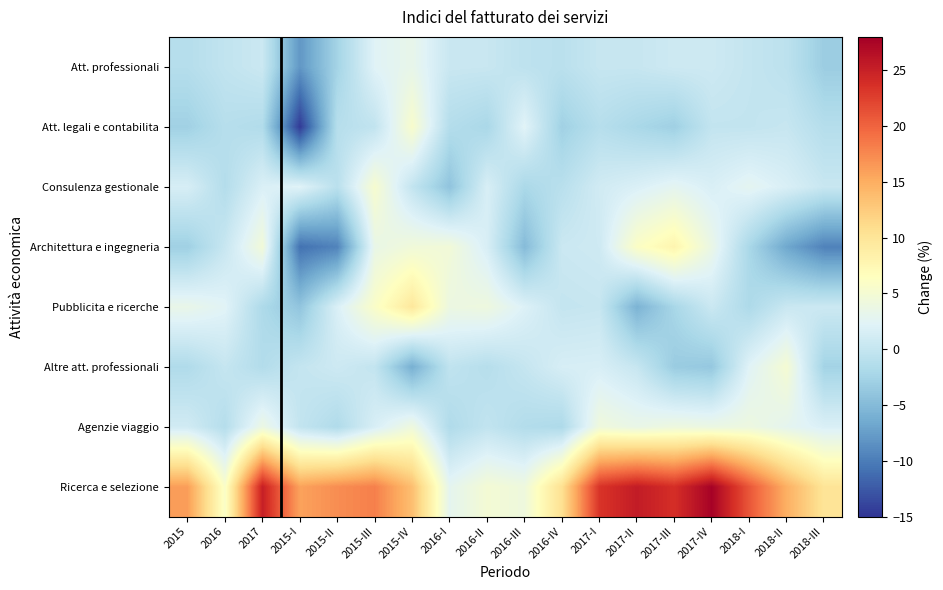

Reading right to left, extract all data points from this chart.

Att. professionali: 2018-III=-3.2	2018-II=-0.6	2018-I=0.0	2017-IV=0.7	2017-III=0.7	2017-II=0.2	2017-I=0.2	2016-IV=-0.8	2016-III=-0.5	2016-II=0.3	2016-I=0.4	2015-IV=3.3	2015-III=2.3	2015-II=-2.5	2015-I=-8.0	2017=0.5	2016=-0.2	2015=-1.2
Att. legali e contabilita: 2018-III=-1.2	2018-II=0.2	2018-I=-0.1	2017-IV=-0.1	2017-III=-2.9	2017-II=-2.1	2017-I=-1.1	2016-IV=-2.8	2016-III=2.4	2016-II=-2.1	2016-I=-1.3	2015-IV=5.5	2015-III=-0.2	2015-II=-1.1	2015-I=-14.6	2017=-1.5	2016=-1.1	2015=-2.8
Consulenza gestionale: 2018-III=0.3	2018-II=1.7	2018-I=2.8	2017-IV=1.7	2017-III=2.8	2017-II=1.8	2017-I=1.0	2016-IV=-0.9	2016-III=-2.0	2016-II=1.6	2016-I=-4.1	2015-IV=-0.1	2015-III=5.3	2015-II=-0.8	2015-I=2.3	2017=1.8	2016=-1.3	2015=1.5
Architettura e ingegneria: 2018-III=-9.6	2018-II=-6.7	2018-I=-2.1	2017-IV=3.6	2017-III=7.9	2017-II=6.0	2017-I=0.8	2016-IV=0.5	2016-III=-4.9	2016-II=1.6	2016-I=4.6	2015-IV=4.5	2015-III=3.5	2015-II=-9.5	2015-I=-10.8	2017=4.6	2016=0.3	2015=-2.9
Pubblicita e ricerche: 2018-III=0.6	2018-II=0.4	2018-I=-1.8	2017-IV=0.5	2017-III=-2.2	2017-II=-5.7	2017-I=0.2	2016-IV=0.0	2016-III=2.0	2016-II=4.1	2016-I=3.9	2015-IV=9.6	2015-III=5.8	2015-II=1.8	2015-I=-4.0	2017=-1.8	2016=2.4	2015=3.4
Altre att. professionali: 2018-III=-2.6	2018-II=5.0	2018-I=2.3	2017-IV=-3.7	2017-III=-3.3	2017-II=0.2	2017-I=1.6	2016-IV=1.5	2016-III=0.1	2016-II=-1.1	2016-I=-0.3	2015-IV=-6.0	2015-III=-0.1	2015-II=0.7	2015-I=0.0	2017=-1.4	2016=0.1	2015=-1.6
Agenzie viaggio: 2018-III=1.8	2018-II=2.9	2018-I=4.0	2017-IV=3.8	2017-III=4.1	2017-II=3.5	2017-I=4.3	2016-IV=-1.8	2016-III=-1.4	2016-II=-0.2	2016-I=-1.6	2015-IV=4.2	2015-III=1.6	2015-II=-1.6	2015-I=-0.1	2017=3.8	2016=-1.2	2015=1.0
Ricerca e selezione: 2018-III=10.1	2018-II=14.8	2018-I=20.9	2017-IV=27.7	2017-III=23.8	2017-II=25.4	2017-I=23.4	2016-IV=10.6	2016-III=4.2	2016-II=4.9	2016-I=2.9	2015-IV=13.6	2015-III=18.1	2015-II=17.2	2015-I=15.8	2017=25.1	2016=5.8	2015=16.1